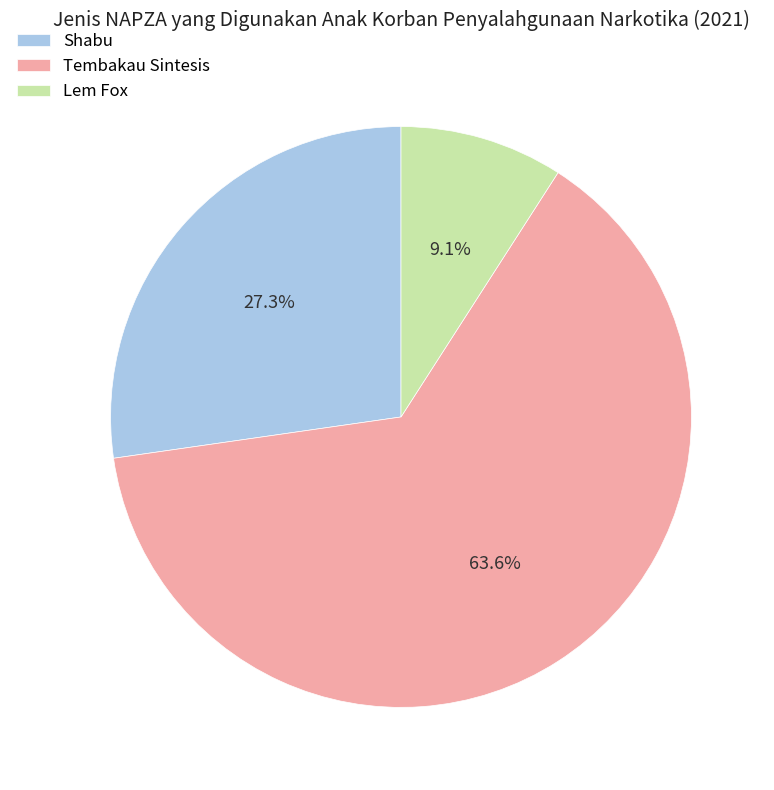

Combined, what portion of the pie is Tembakau Sintesis and Shabu?

90.9%